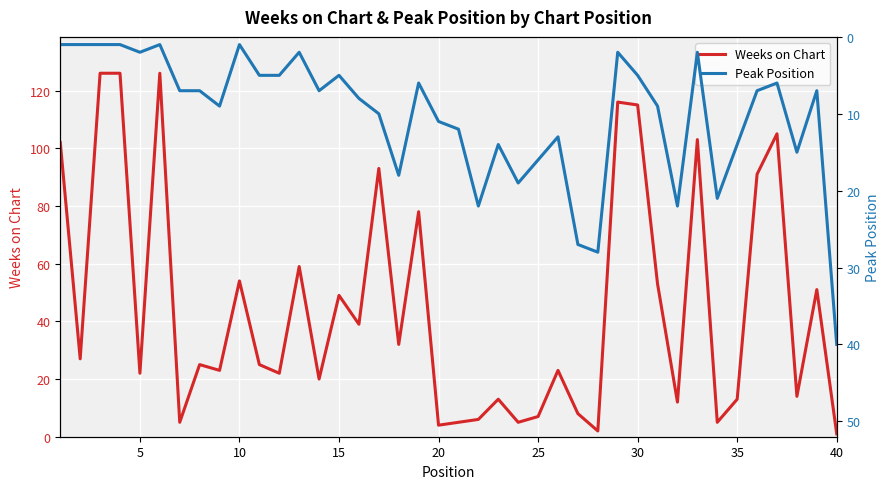

The Weeks on Chart series shows 1 at 40. True or false?

True